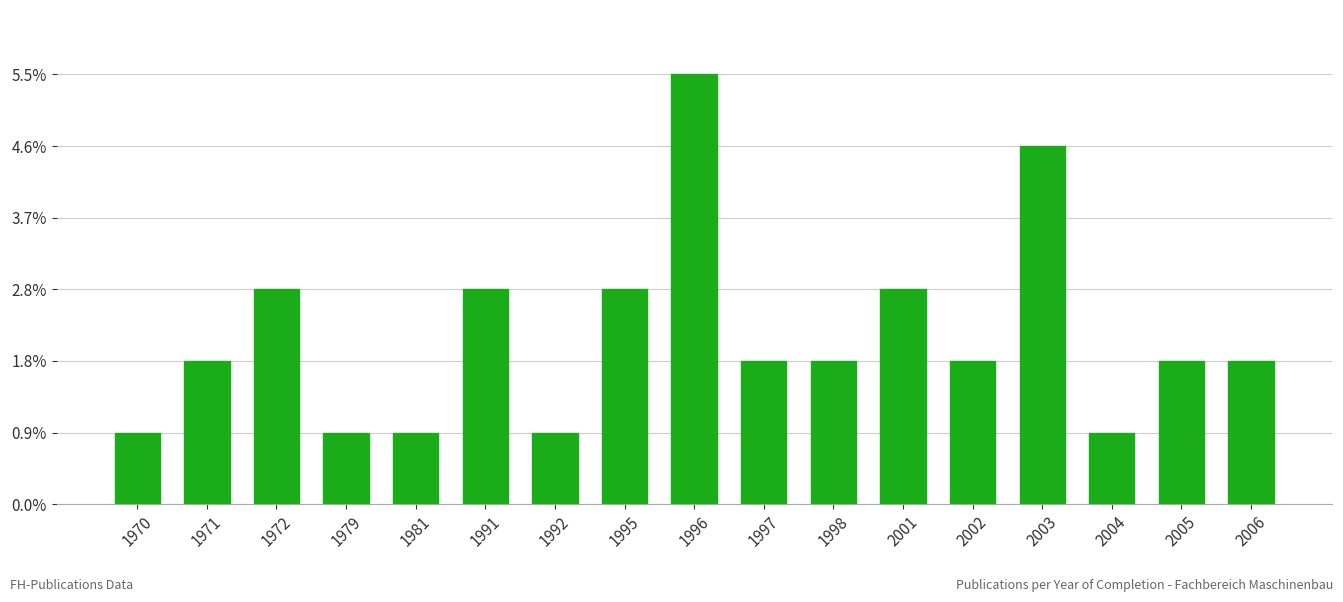

Does the chart contain any negative values?

No